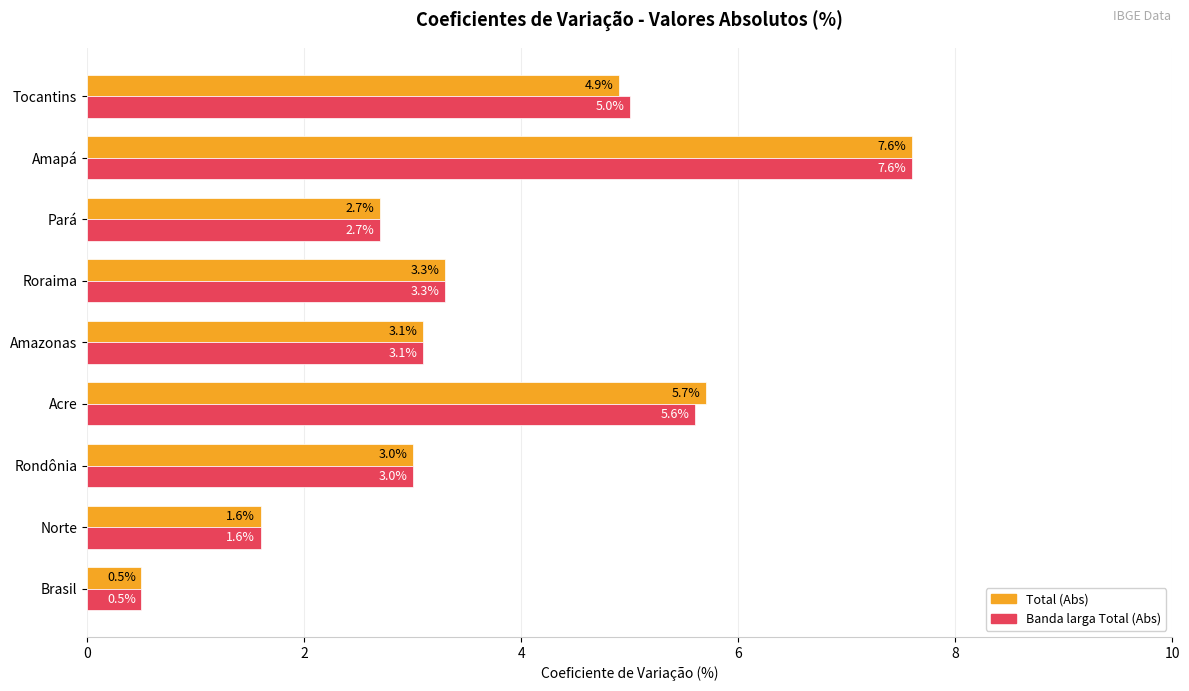

What is the sum of the Total (Abs) values at Amazonas and Brasil?

3.6